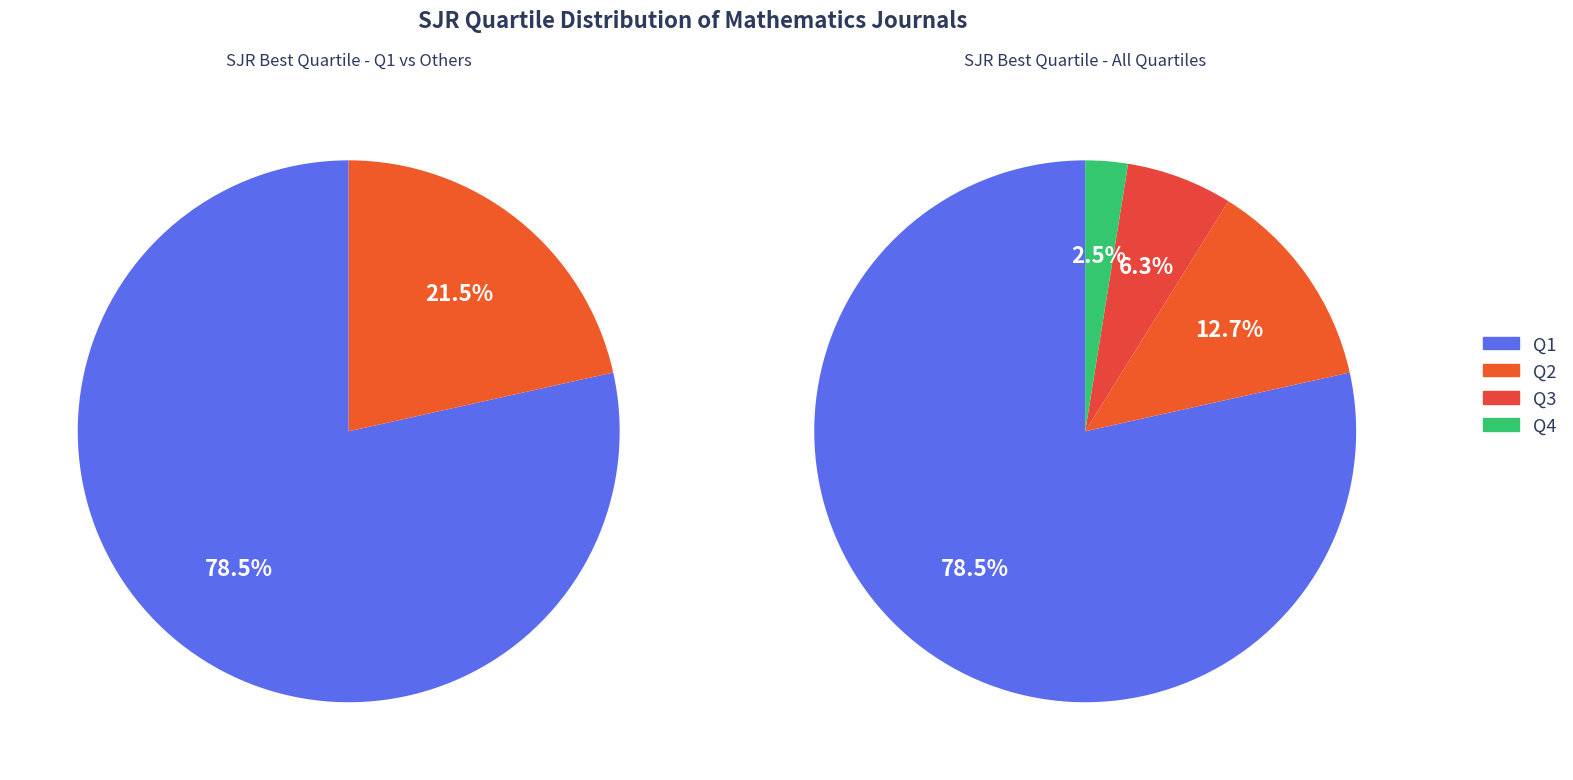

To the nearest percent, what is the combined percentage of Q2 and Q1?

91%